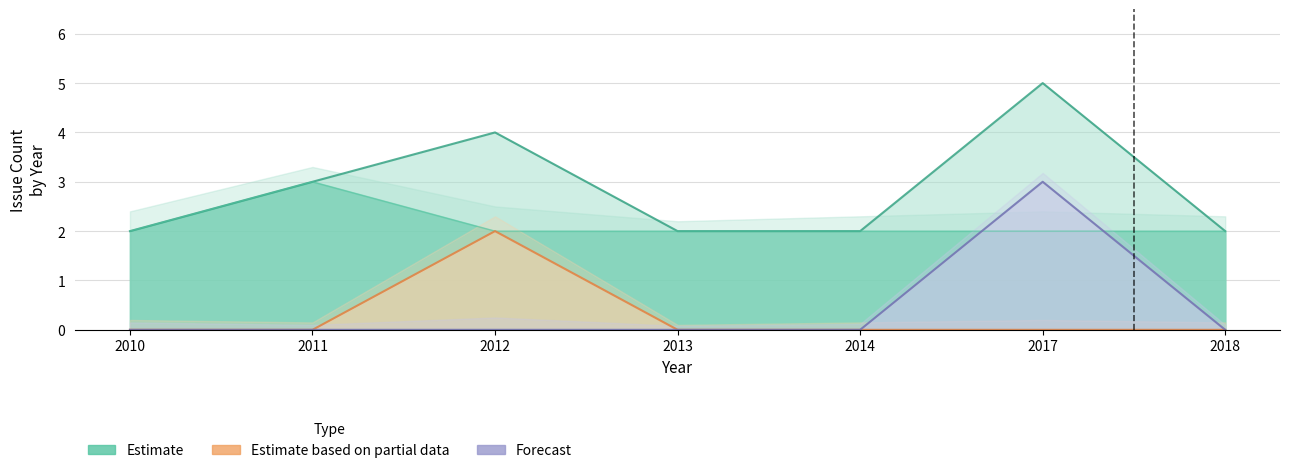

In Estimate based on partial data, how many points are higher than both neighbors (excluding endpoints)?

1